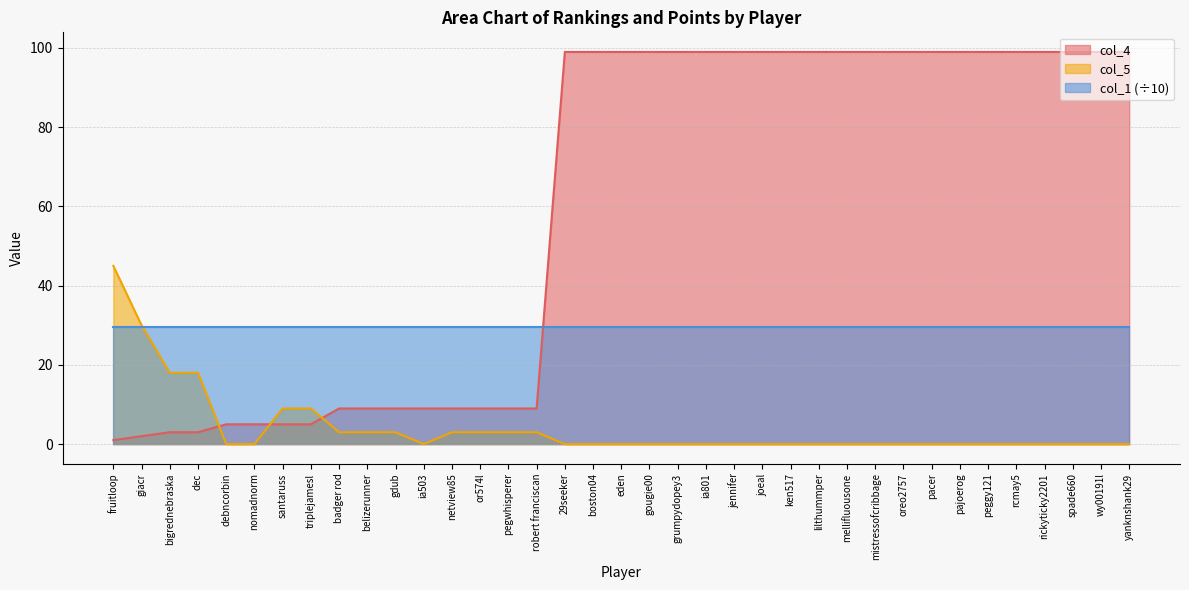

Which has a higher value, ia801 or or574l?

ia801